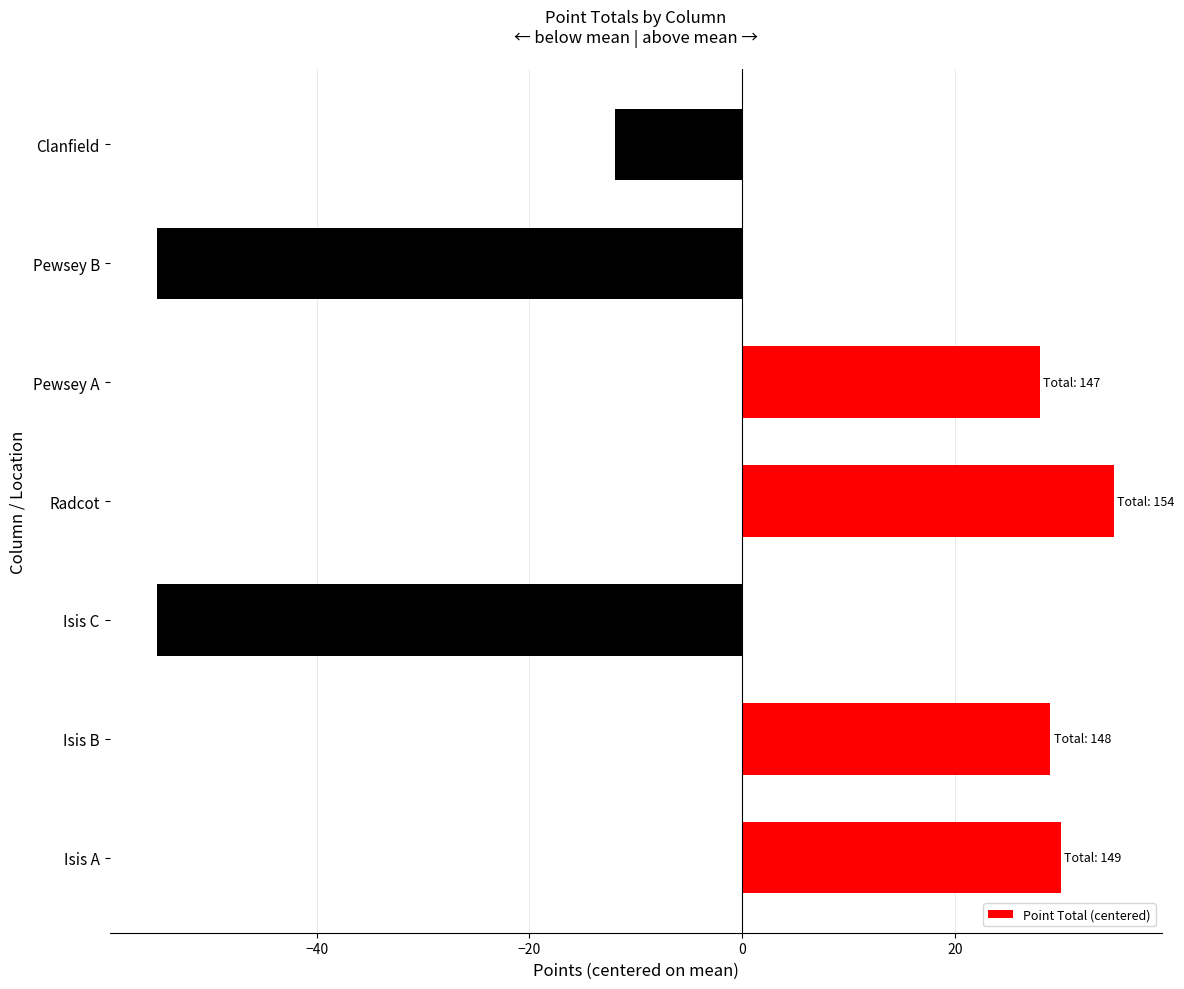

Where is the data nearest to the value -10?

Clanfield